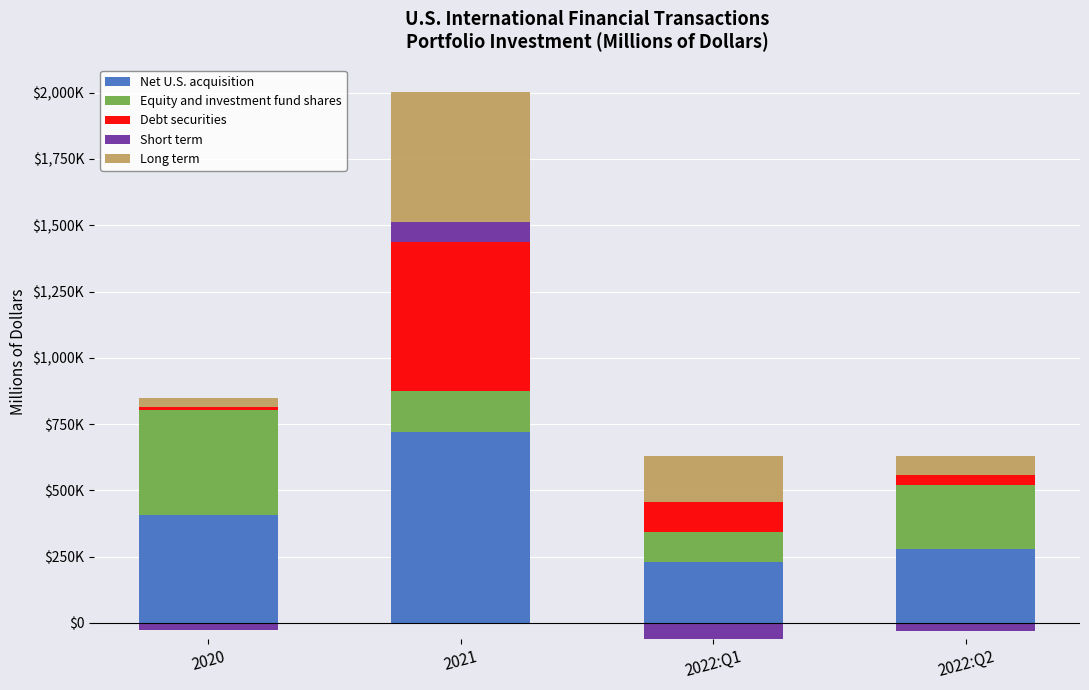

What is the difference between the Debt securities values at 2021 and 2020?

553930